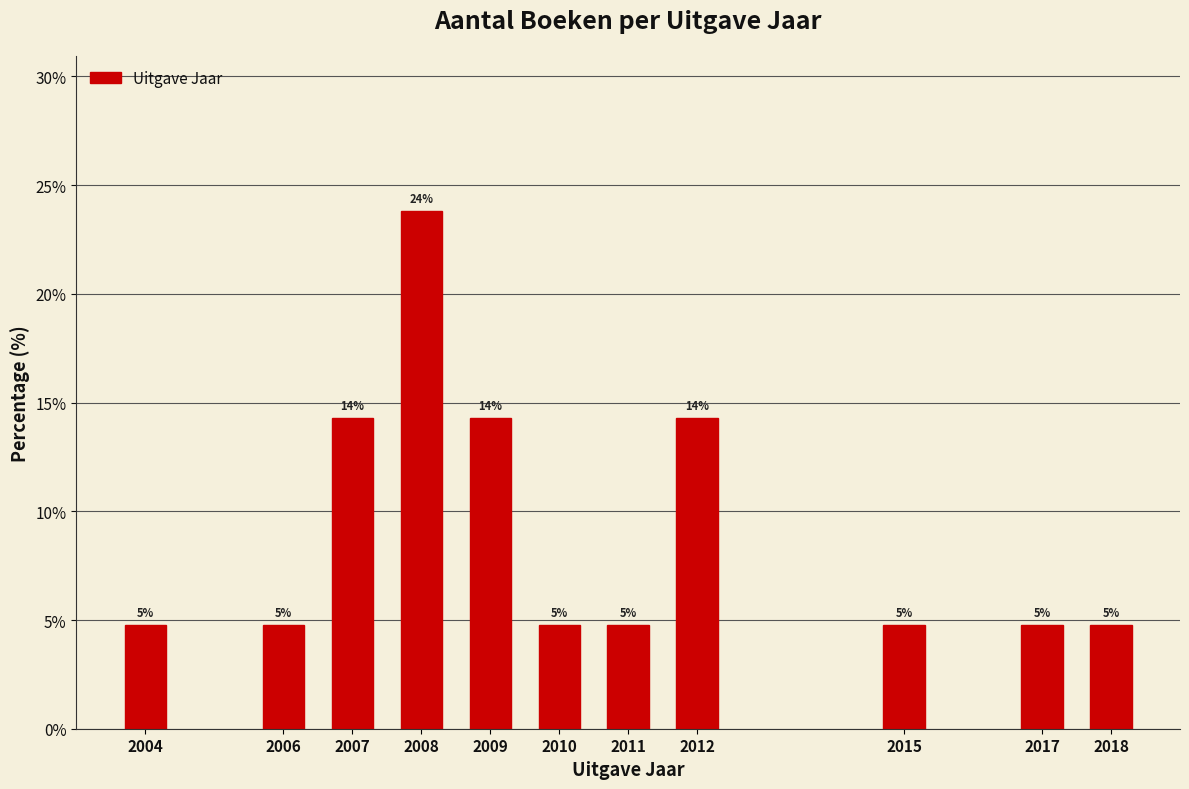

How many bars are there in total?

11